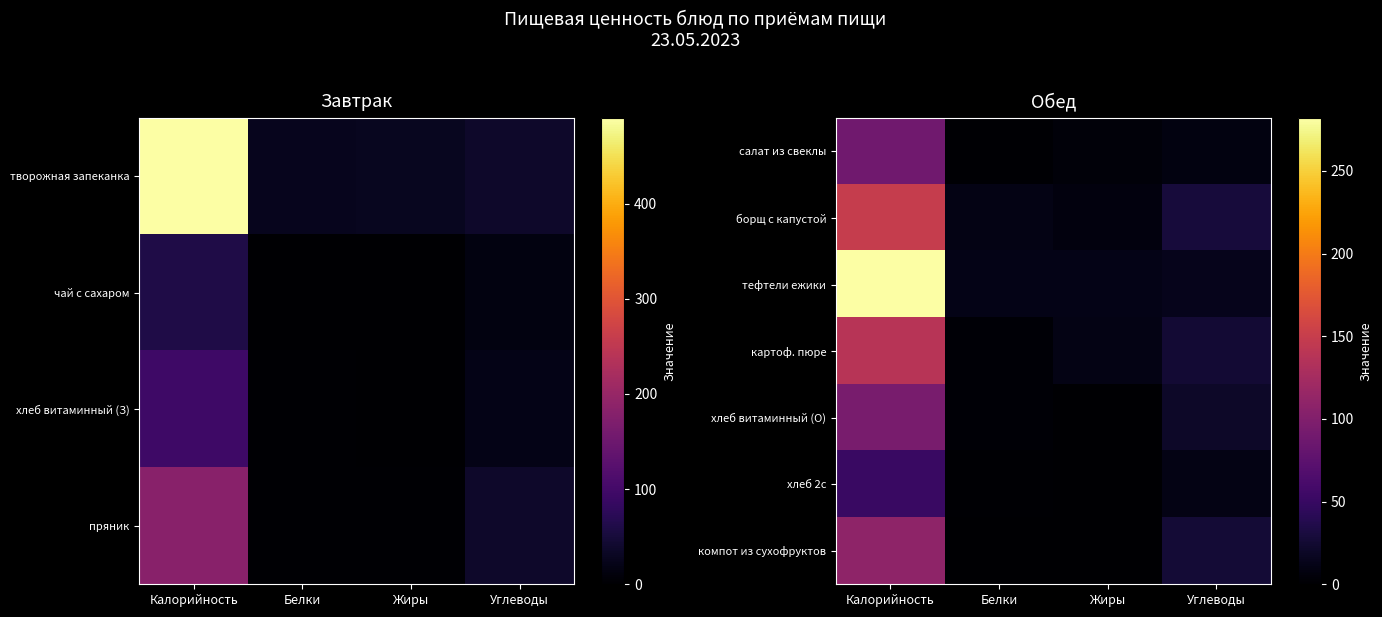

What is the approximate value of картоф. пюре at Углеводы?

26.0